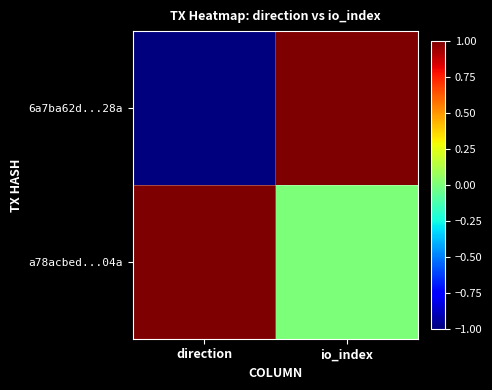

Reading right to left, list all the values displayed in this chart.

6a7ba62d...28a: io_index=1	direction=-1
a78acbed...04a: io_index=0	direction=1